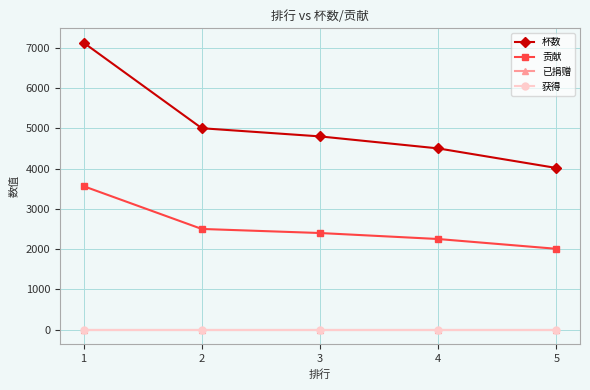

How many lines are shown in the chart?

4